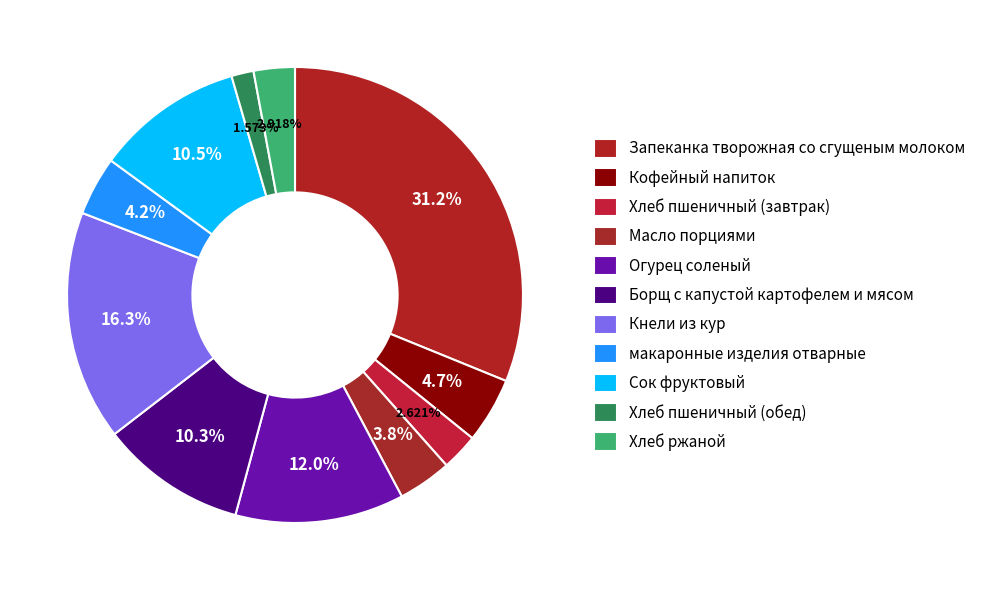

What is the ratio of the value at Запеканка творожная со сгущеным молоком to the value at Кофейный напиток?

6.7